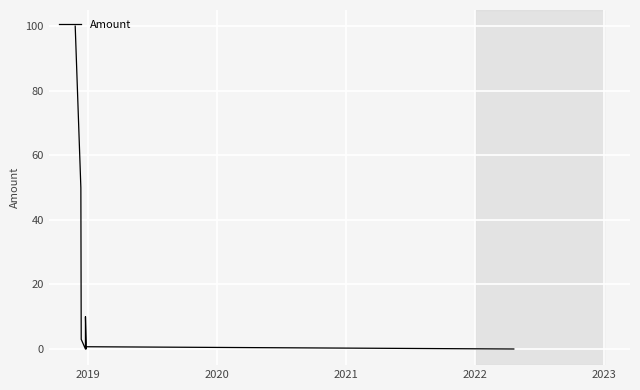

How many categories are shown in the chart?

10